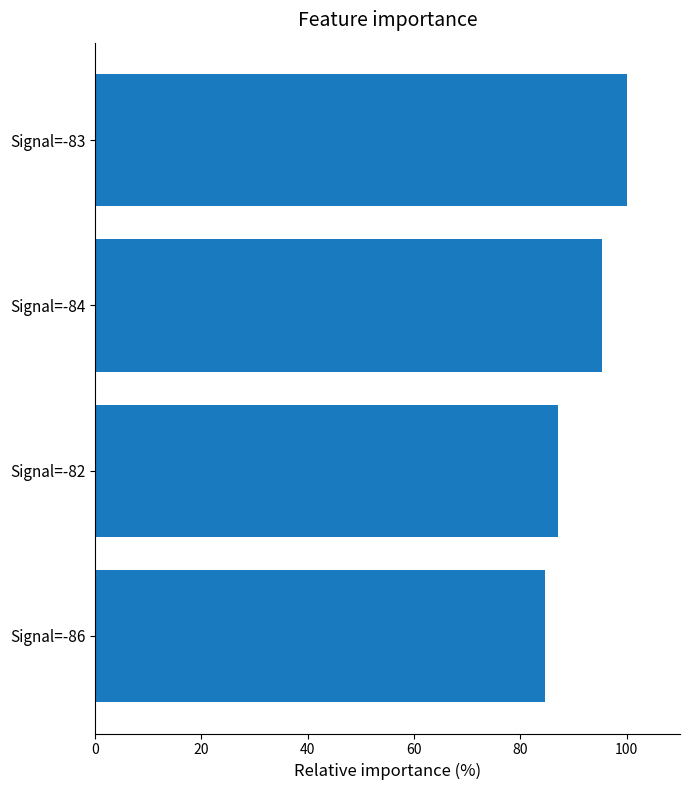

Rank the categories by value from lowest to highest.

Signal=-86, Signal=-82, Signal=-84, Signal=-83